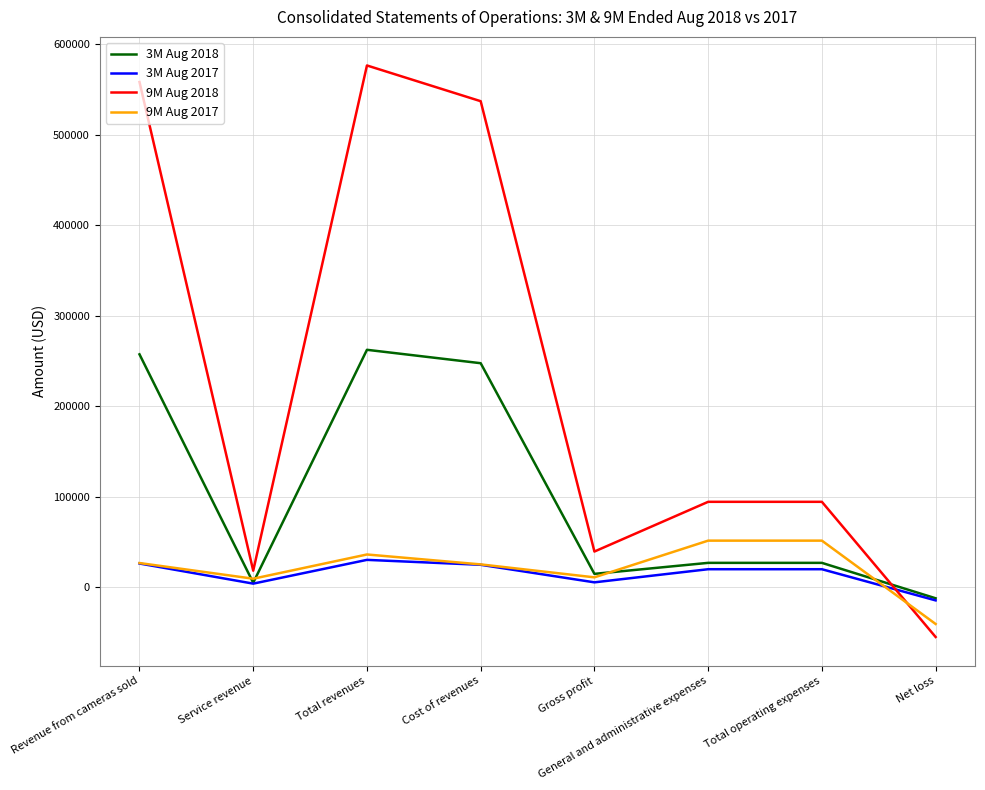

Which series has the largest total across all categories?

9M Aug 2018